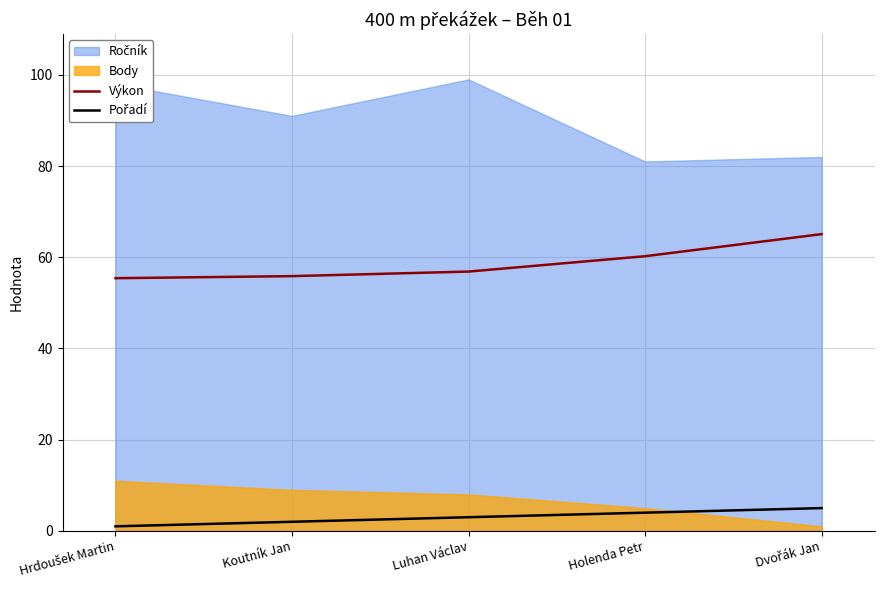

Is it true that Výkon equals 56.9 at Luhan Václav?

True